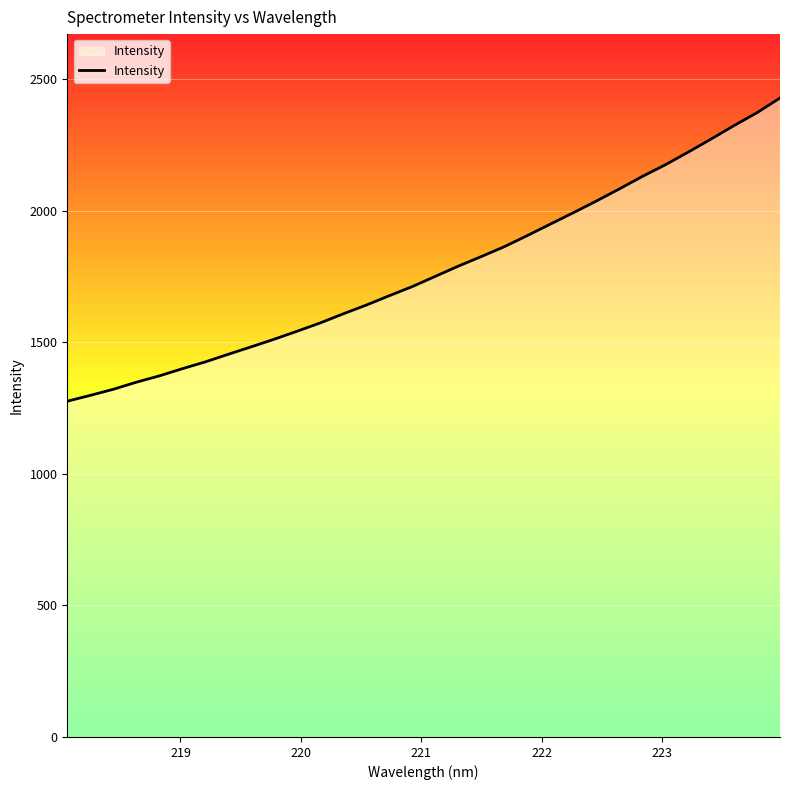

What is the maximum value shown in the chart?

2428.9